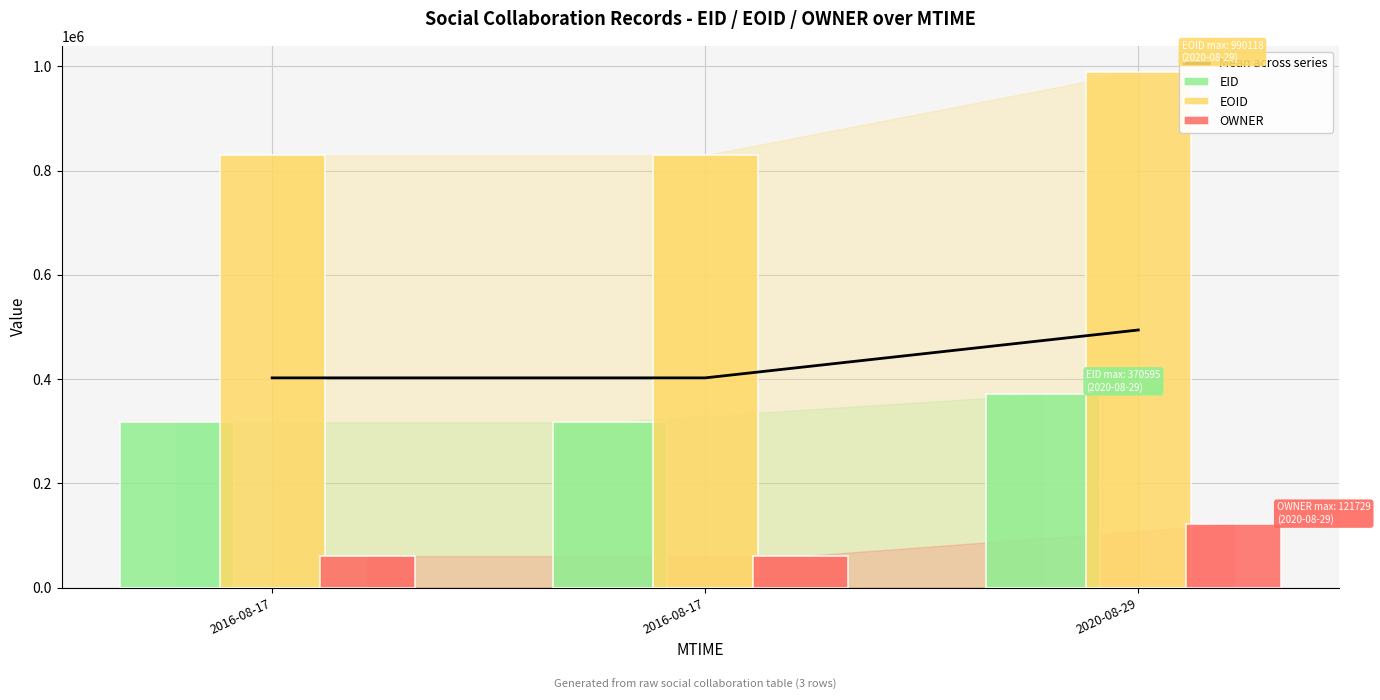

What is the difference between the highest and lowest values at 2016-08-17?

769262.0